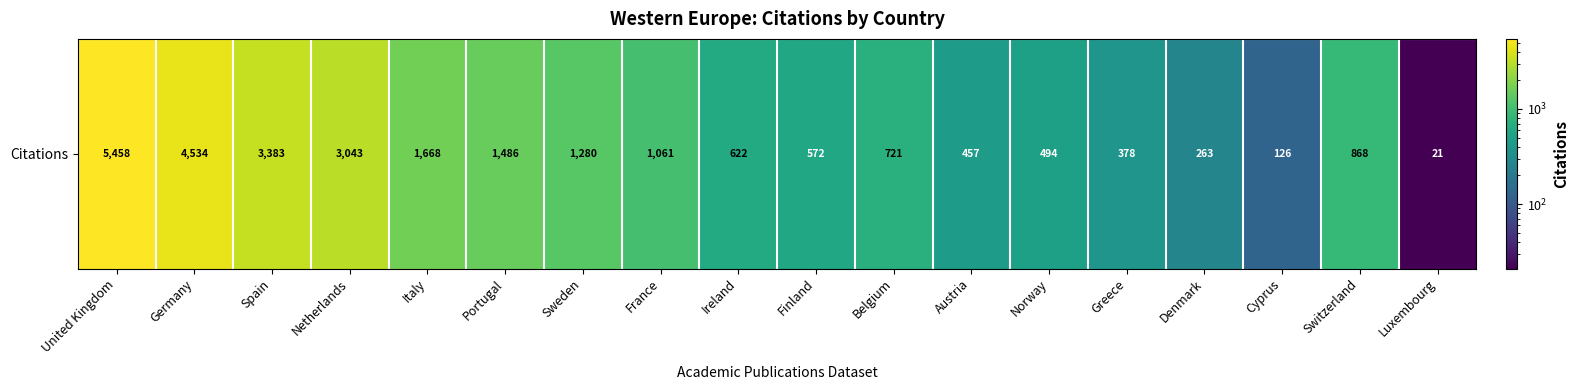

At which category does the chart reach its peak across all series?

United Kingdom